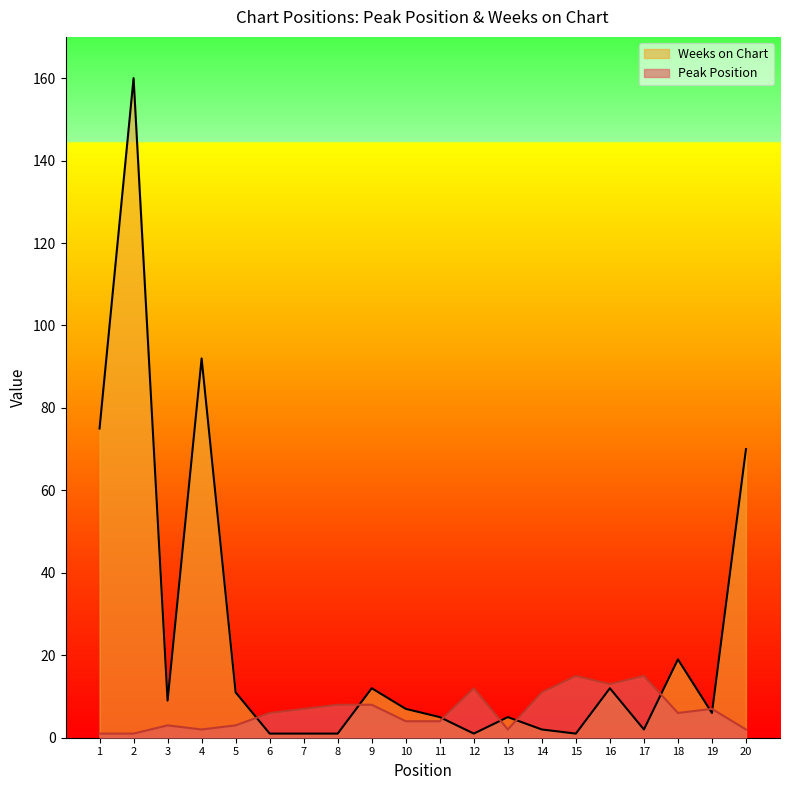

What is the value of the Peak Position point at the 2nd from the left?

1